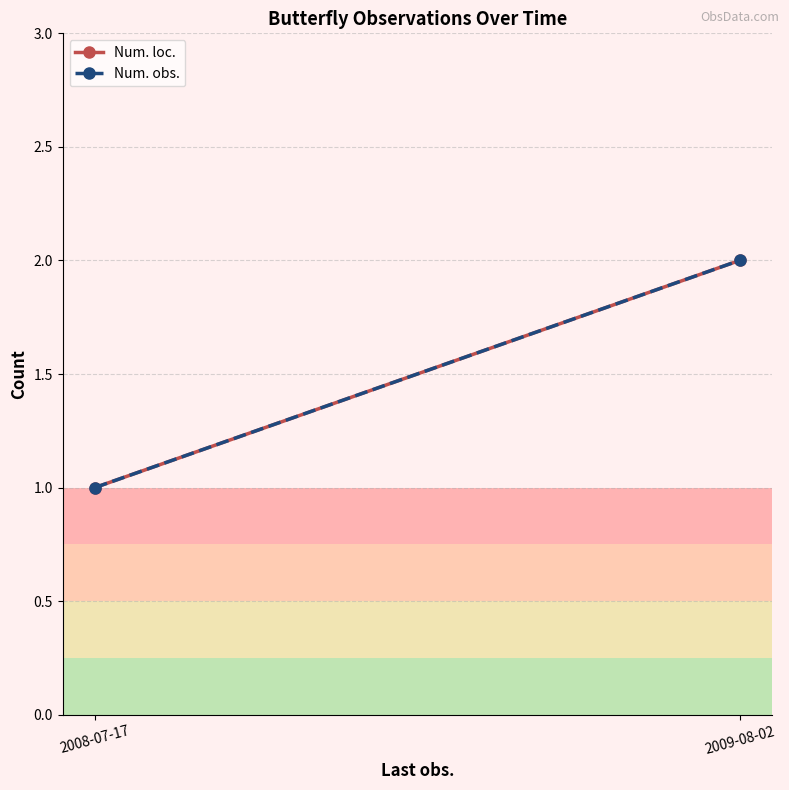

Which series has the widest spread of values?

Num. loc.